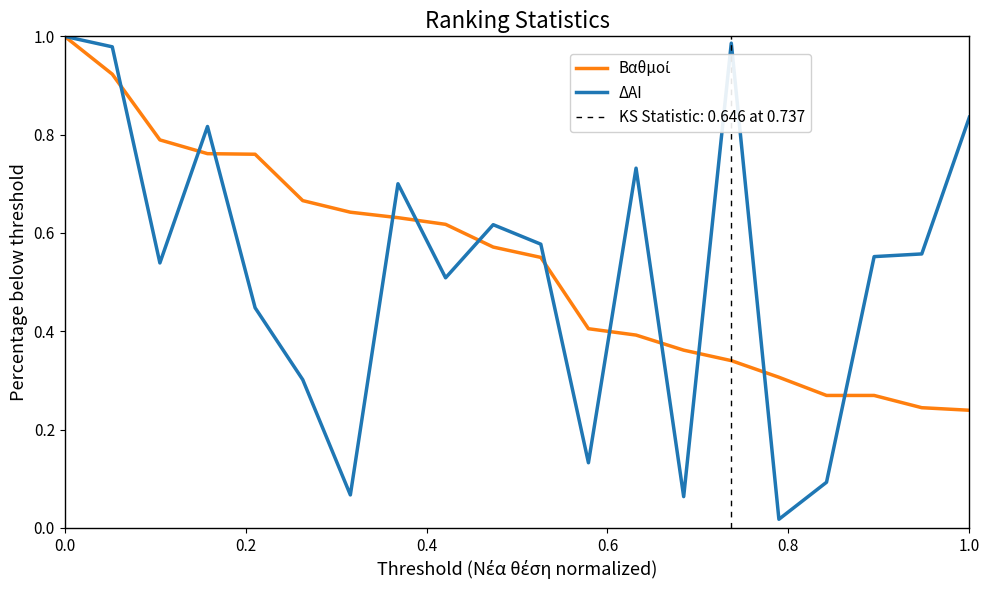

What are all the series names shown in the legend?

Βαθμοί, ΔΑΙ